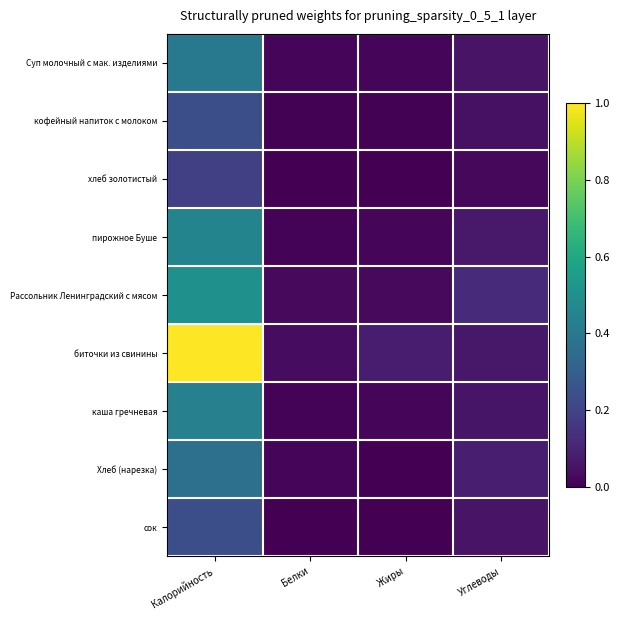

Reading right to left, what are all the values shown in this chart?

Суп молочный с мак. изделиями: Углеводы=0.1	Жиры=0.0	Белки=0.0	Калорийность=0.4
кофейный напиток с молоком: Углеводы=0.0	Жиры=0.0	Белки=0.0	Калорийность=0.2
хлеб золотистый: Углеводы=0.0	Жиры=0.0	Белки=0.0	Калорийность=0.2
пирожное Буше: Углеводы=0.1	Жиры=0.0	Белки=0.0	Калорийность=0.4
Рассольник Ленинградский с мясом: Углеводы=0.1	Жиры=0.0	Белки=0.0	Калорийность=0.5
биточки из свинины: Углеводы=0.1	Жиры=0.1	Белки=0.0	Калорийность=1.0
каша гречневая: Углеводы=0.1	Жиры=0.0	Белки=0.0	Калорийность=0.4
Хлеб (нарезка): Углеводы=0.1	Жиры=0.0	Белки=0.0	Калорийность=0.4
сок: Углеводы=0.1	Жиры=0.0	Белки=0.0	Калорийность=0.2